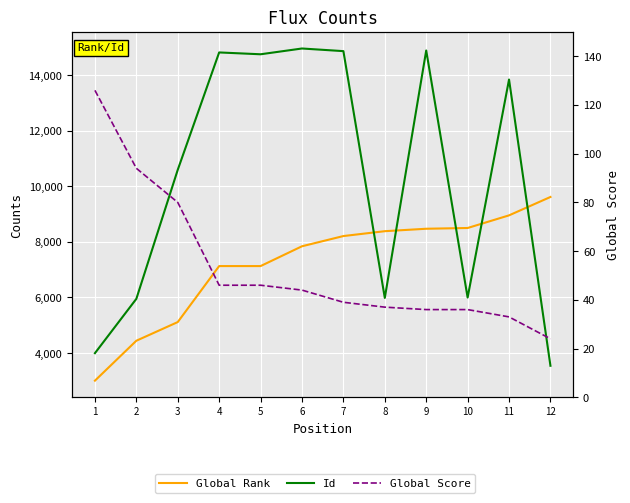

At which label does Id reach its minimum?

12